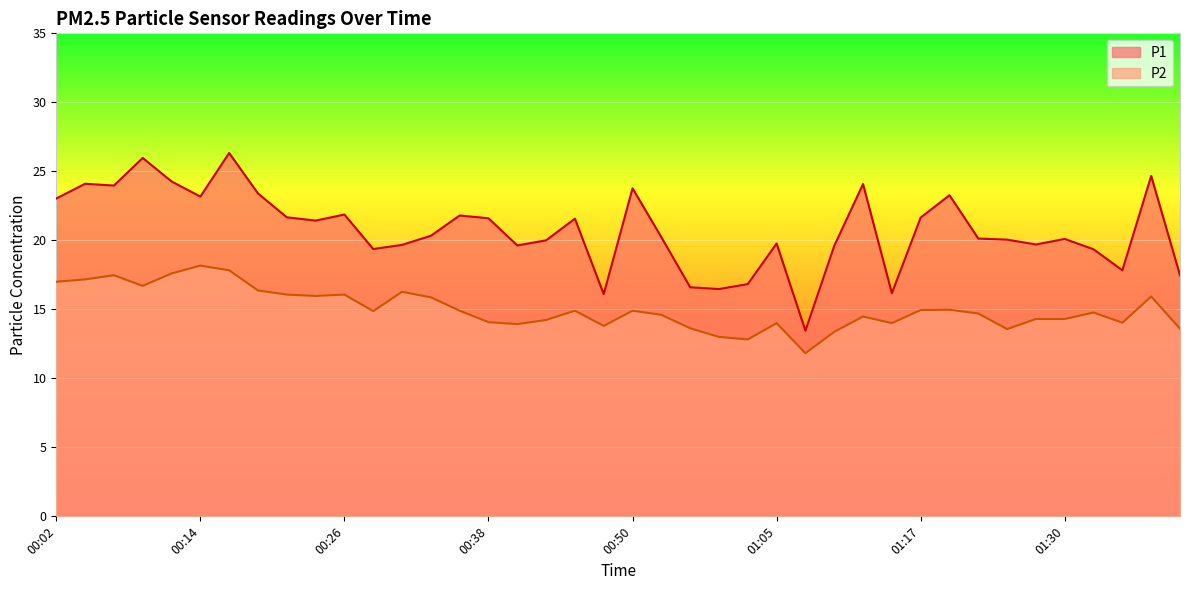

Rank the series at 00:45 from highest to lowest value.

P1, P2